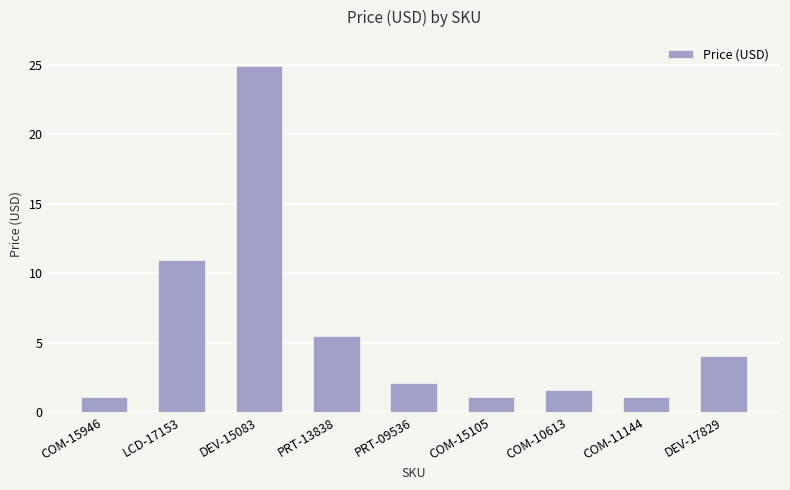

Which category has the highest value across all series?

DEV-15083